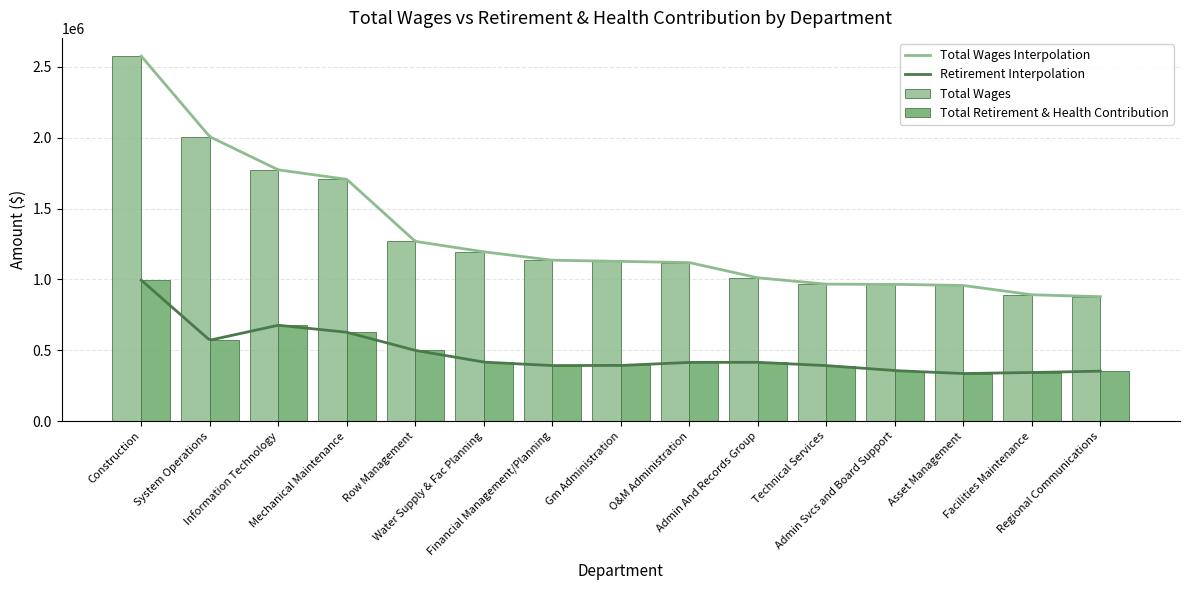

How many data points in Total Retirement & Health Contribution are above 414133?

7